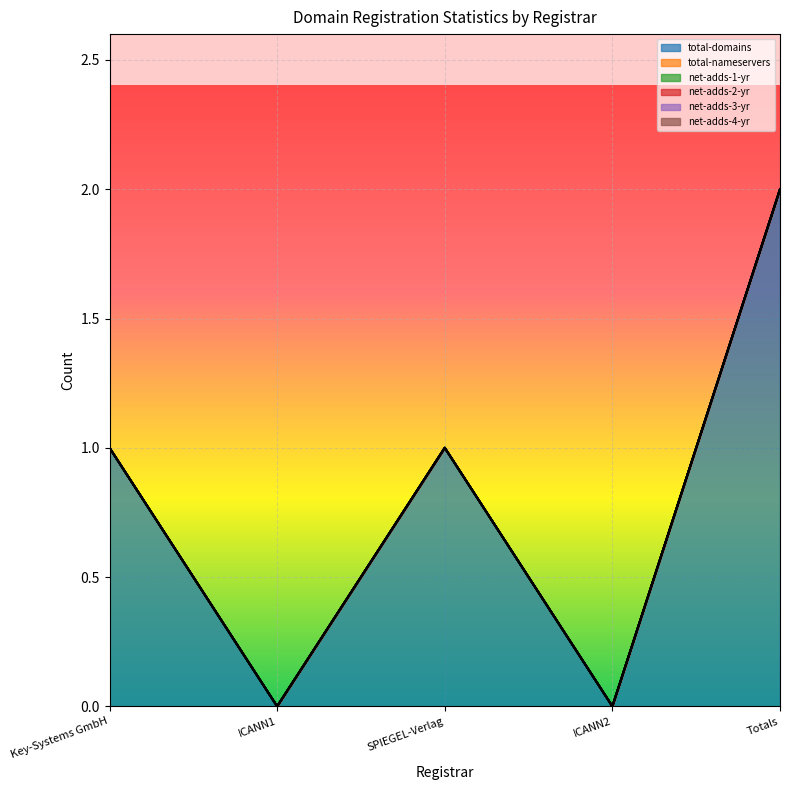

The value of net-adds-4-yr at Key-Systems GmbH is 0. True or false?

True